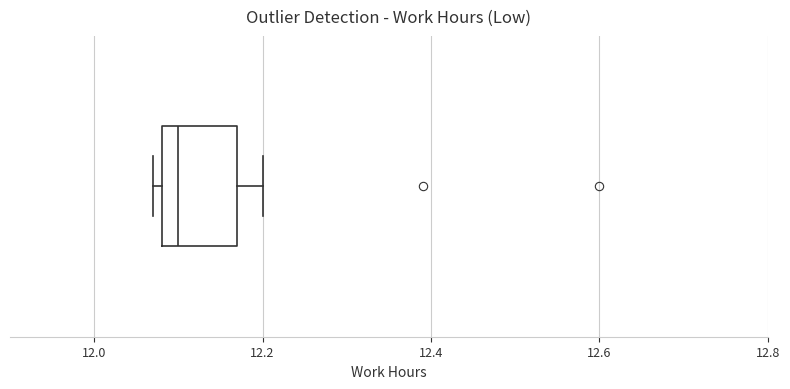

Read this box plot against the x-axis: the position of the median line, the range covered by the box, and the ends of both whiskers. The values are not printed on the chart, so give them approximately, as read against the axis.

median 12.10, box 12.08 to 12.18, whiskers 12.08 (just left of the box's left edge) to 12.20